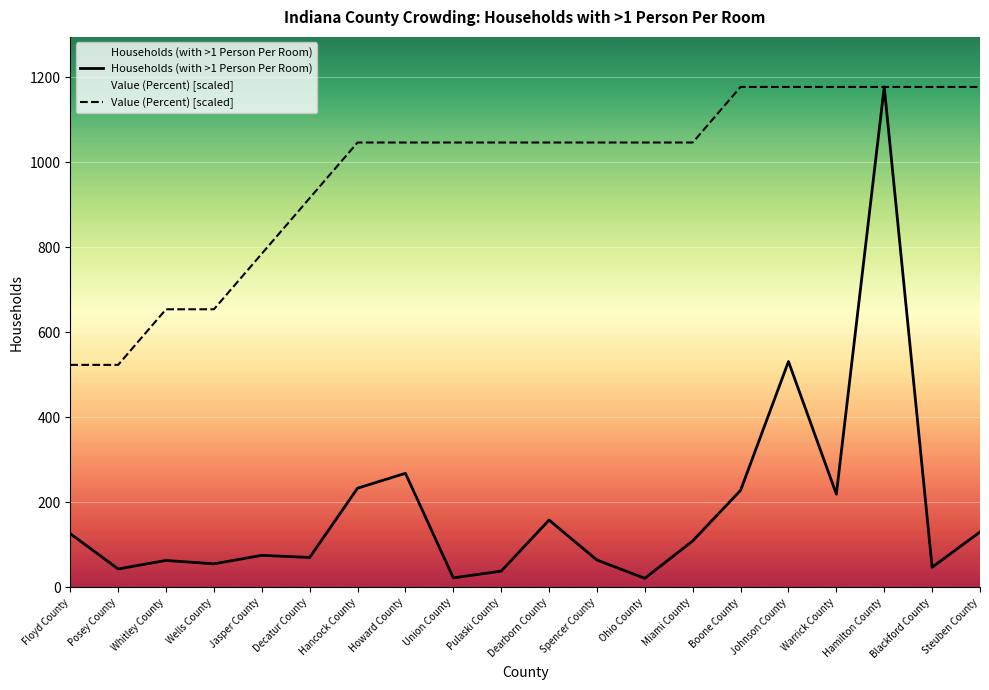

Between Warrick County and Blackford County, which series saw the biggest shift?

Households (with >1 Person Per Room)